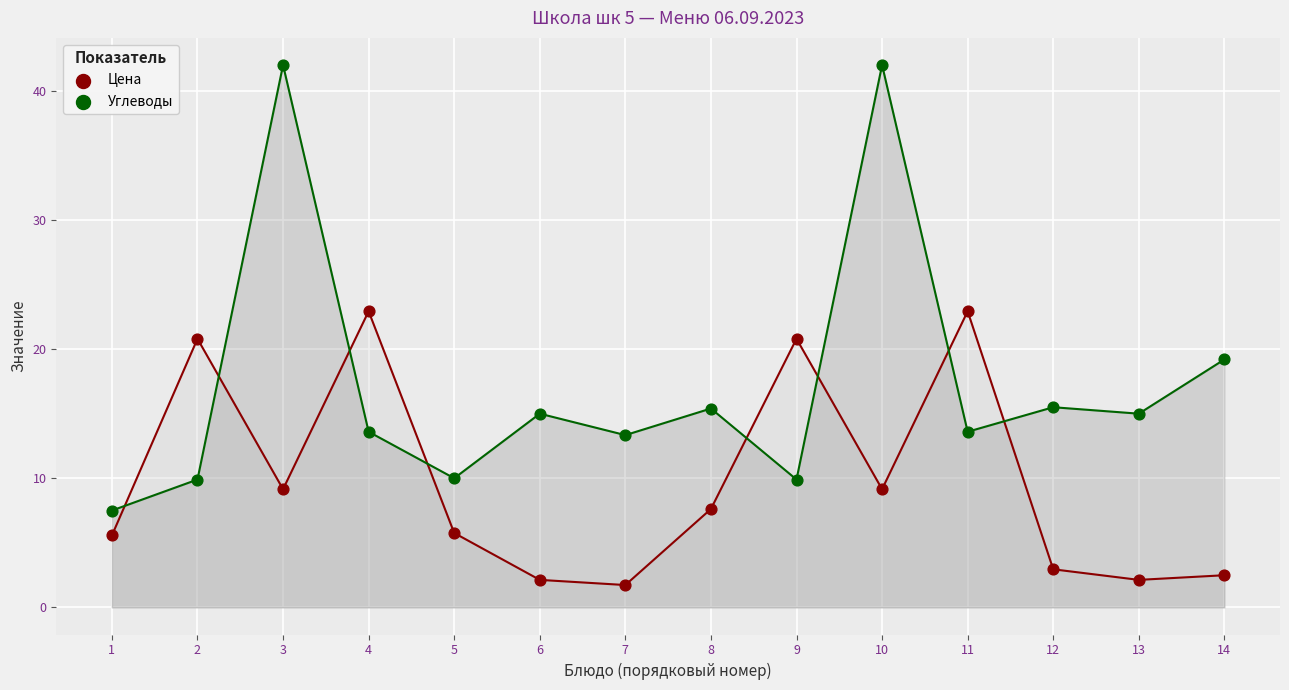

Which series contains the lowest Y value?

Цена